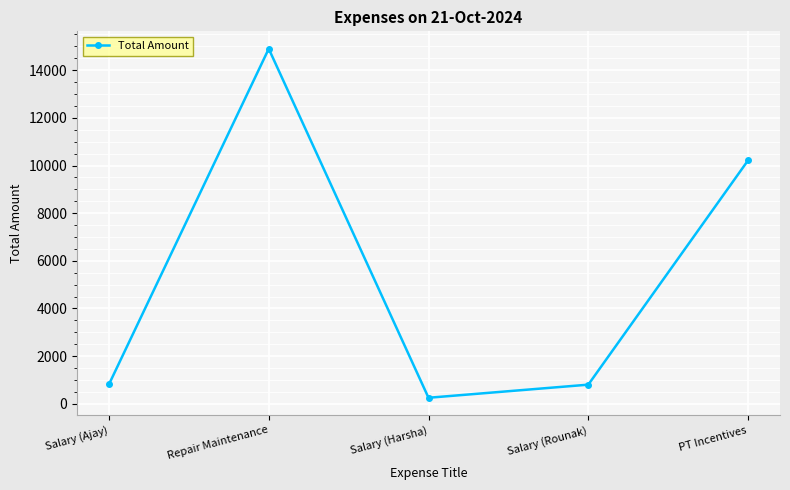

What is the sum of the values at Salary (Harsha) and Repair Maintenance?

15150